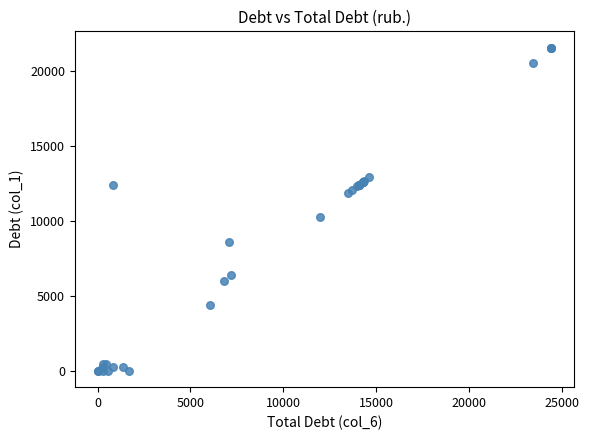

What Y value in the scatter plot is closest to 10785?

10296.3